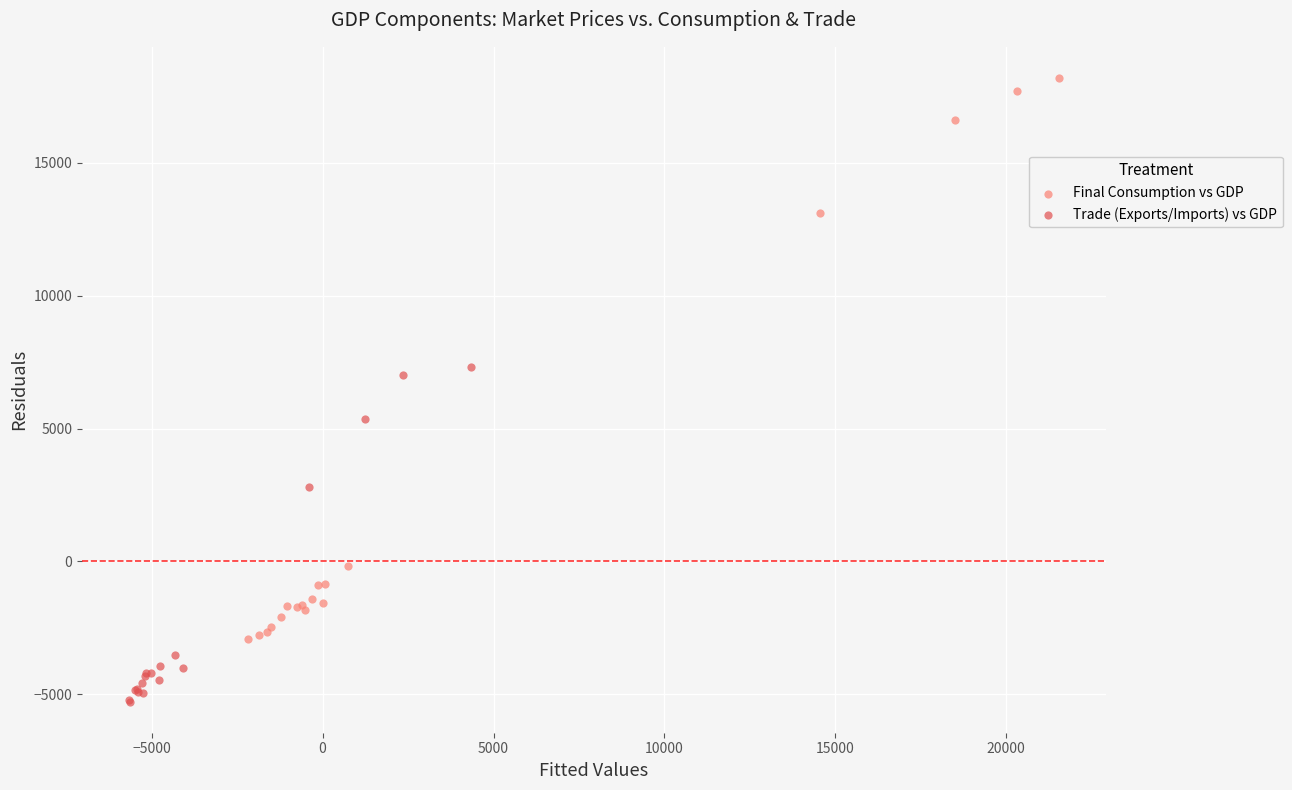

Which series contains the lowest Y value?

Trade (Exports/Imports) vs GDP